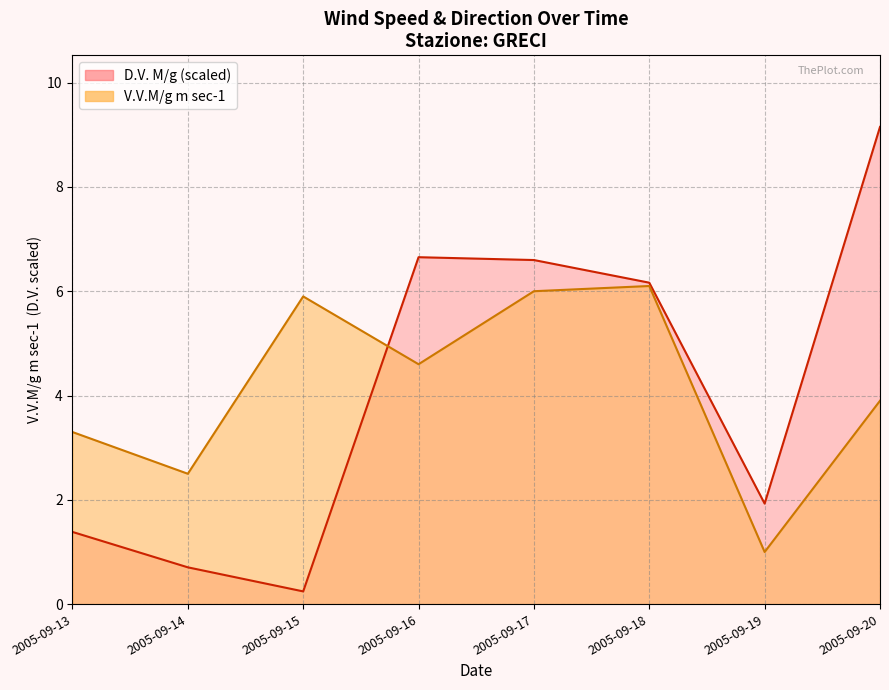

Which label corresponds to the smallest value in the chart?

2005-09-15